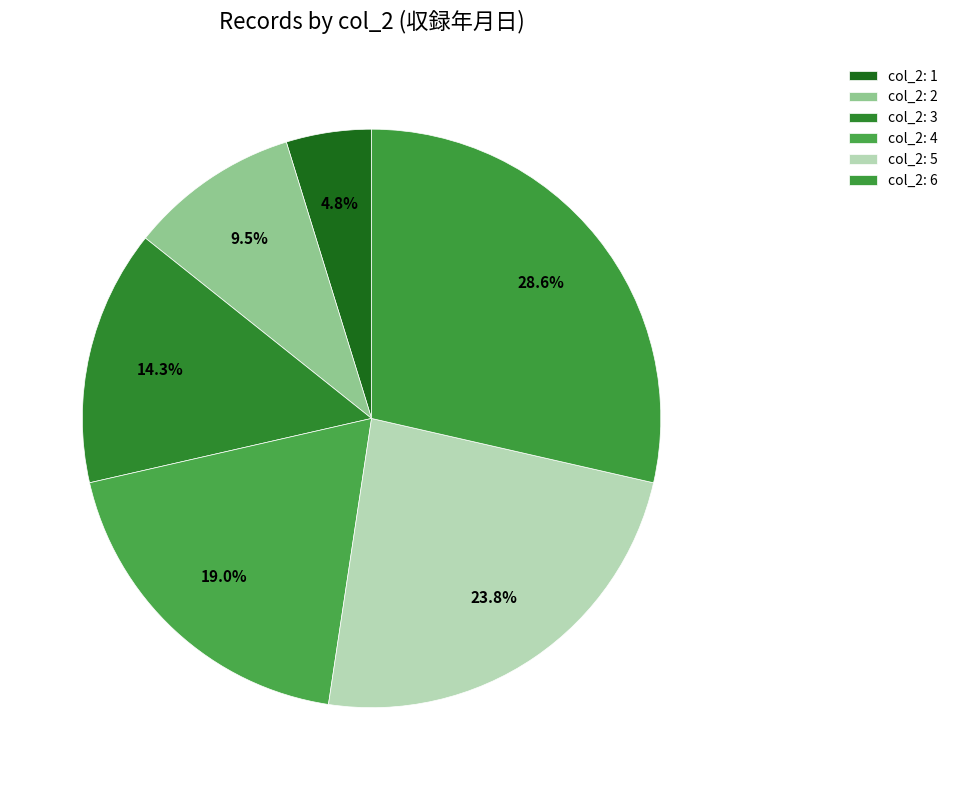

Count the number of slices in the pie.

6